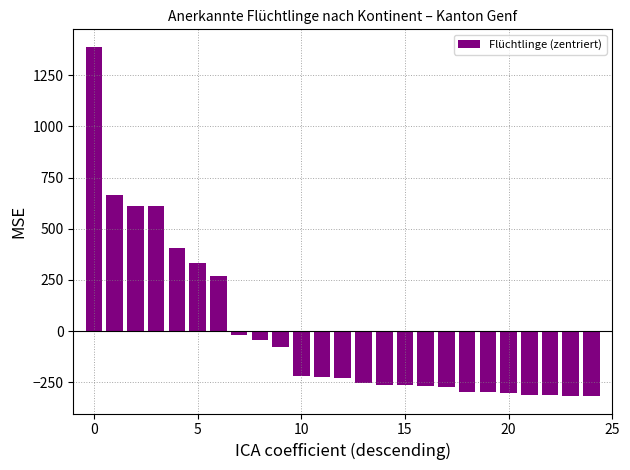

What is the difference between the maximum and second lowest values?

1705.0